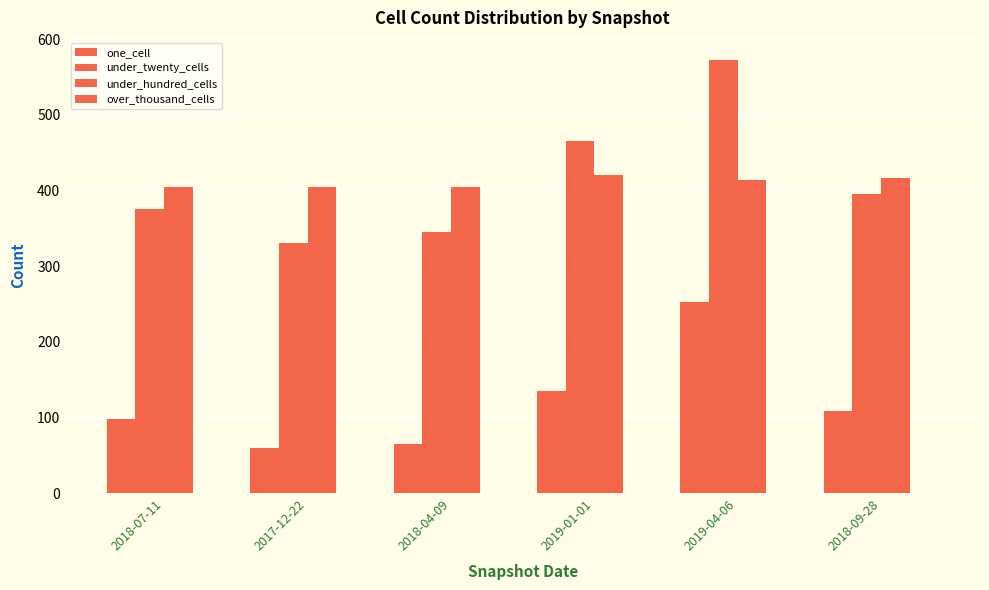

How many data points does each series have?

6